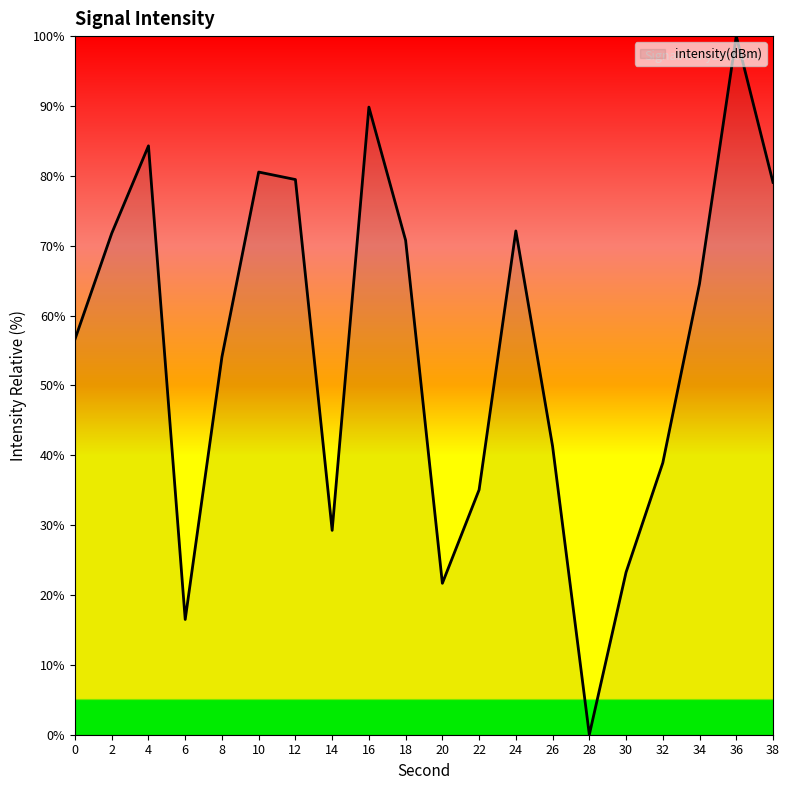

At which label is the value closest to 50?

8